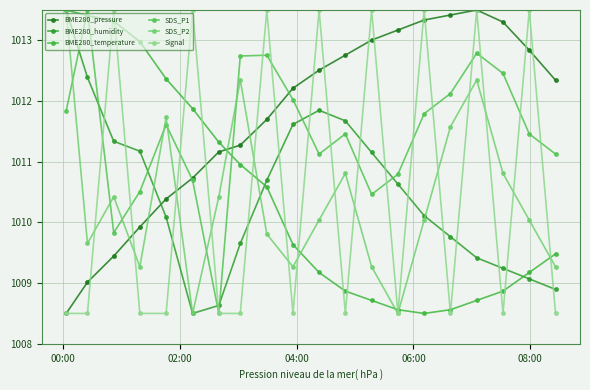

How many lines are shown in the chart?

6